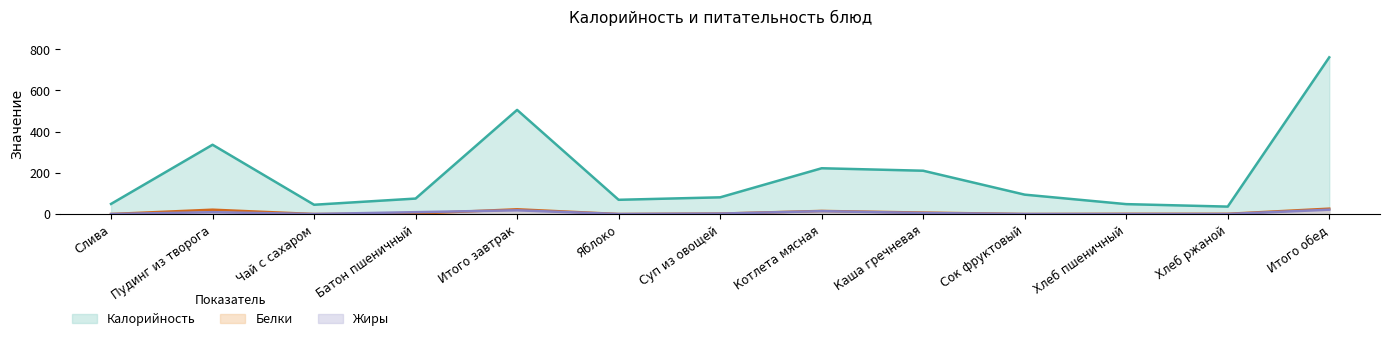

True or false: Белки and Калорийность intersect in this chart.

False